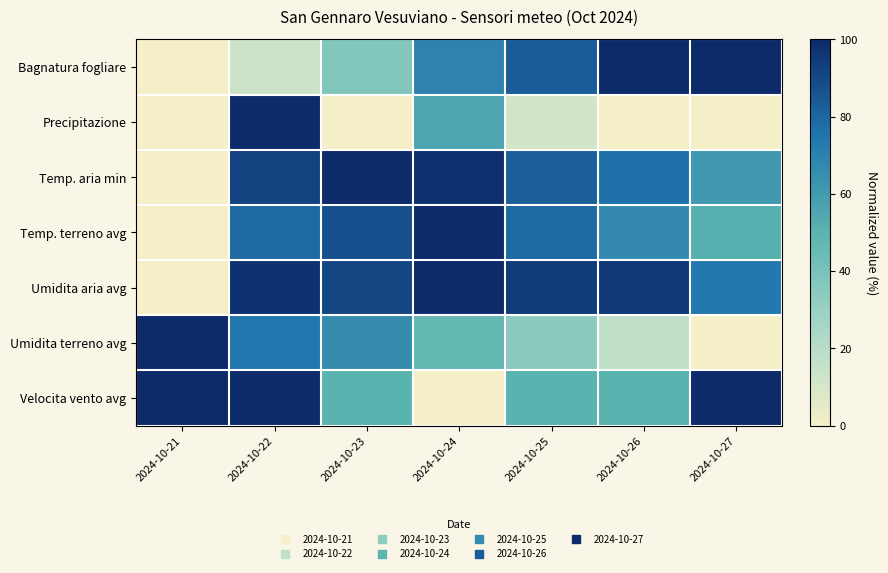

Reading left to right, list all the values displayed in this chart.

Bagnatura fogliare: 2024-10-21=0.0	2024-10-22=13.2	2024-10-23=37.1	2024-10-24=69.2	2024-10-25=83.5	2024-10-26=99.8	2024-10-27=100.0
Precipitazione: 2024-10-21=0.0	2024-10-22=100.0	2024-10-23=0.0	2024-10-24=55.6	2024-10-25=11.1	2024-10-26=0.0	2024-10-27=0.0
Temp. aria min: 2024-10-21=0.0	2024-10-22=92.2	2024-10-23=100.0	2024-10-24=98.0	2024-10-25=82.4	2024-10-26=76.5	2024-10-27=60.8
Temp. terreno avg: 2024-10-21=0.0	2024-10-22=78.8	2024-10-23=87.9	2024-10-24=100.0	2024-10-25=78.8	2024-10-26=66.7	2024-10-27=51.5
Umidita aria avg: 2024-10-21=0.0	2024-10-22=97.6	2024-10-23=90.8	2024-10-24=100.0	2024-10-25=94.0	2024-10-26=95.6	2024-10-27=73.7
Umidita terreno avg: 2024-10-21=100.0	2024-10-22=74.5	2024-10-23=66.0	2024-10-24=46.8	2024-10-25=34.0	2024-10-26=17.0	2024-10-27=0.0
Velocita vento avg: 2024-10-21=100.0	2024-10-22=100.0	2024-10-23=50.0	2024-10-24=0.0	2024-10-25=50.0	2024-10-26=50.0	2024-10-27=100.0